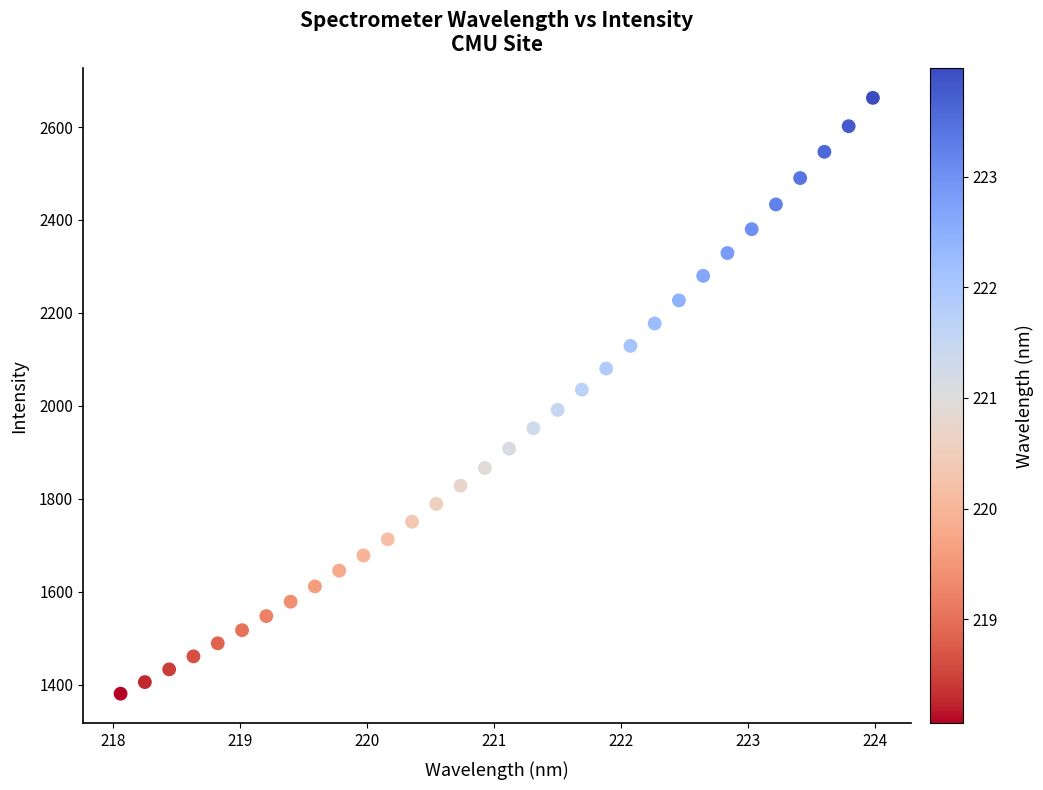

What is the range of X values (max minus min)?

5.9